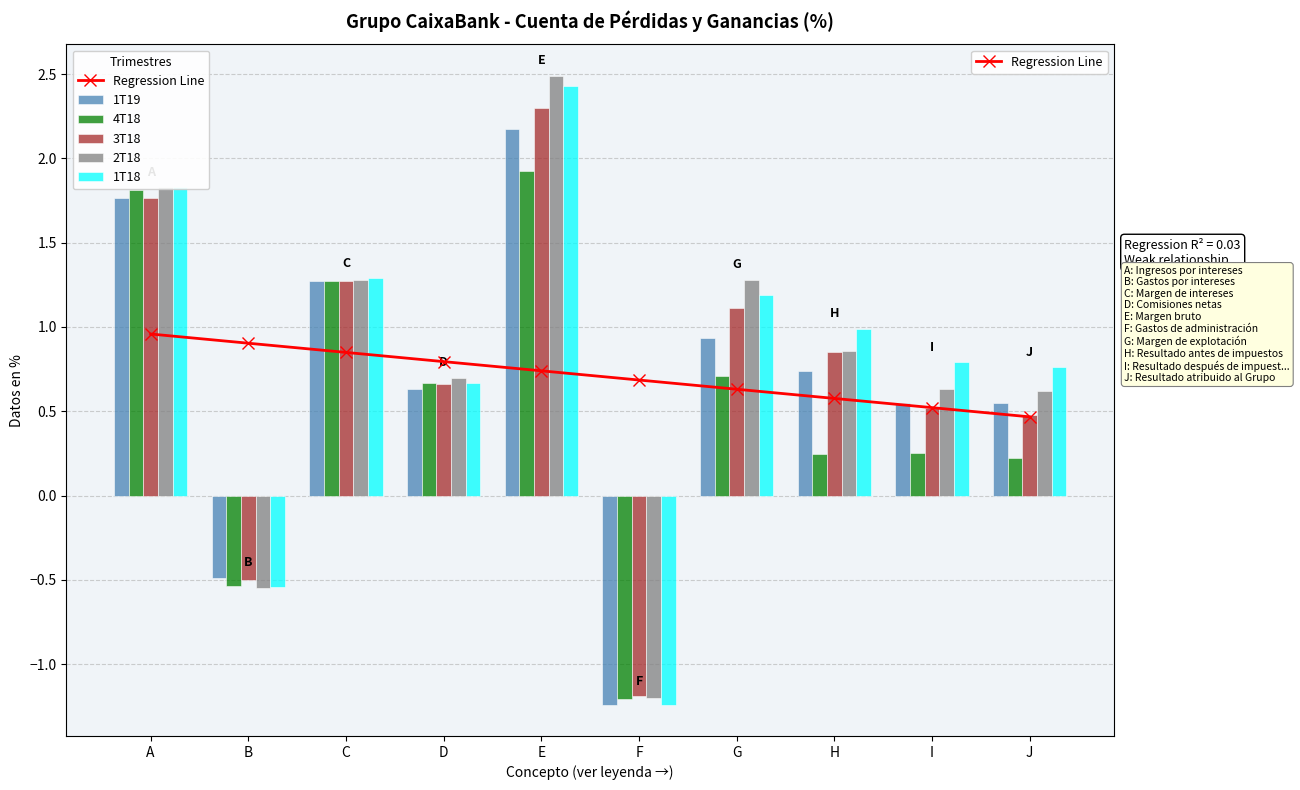

List the labels in order of 4T18 value, smallest first.

F, B, J, H, I, D, G, C, A, E